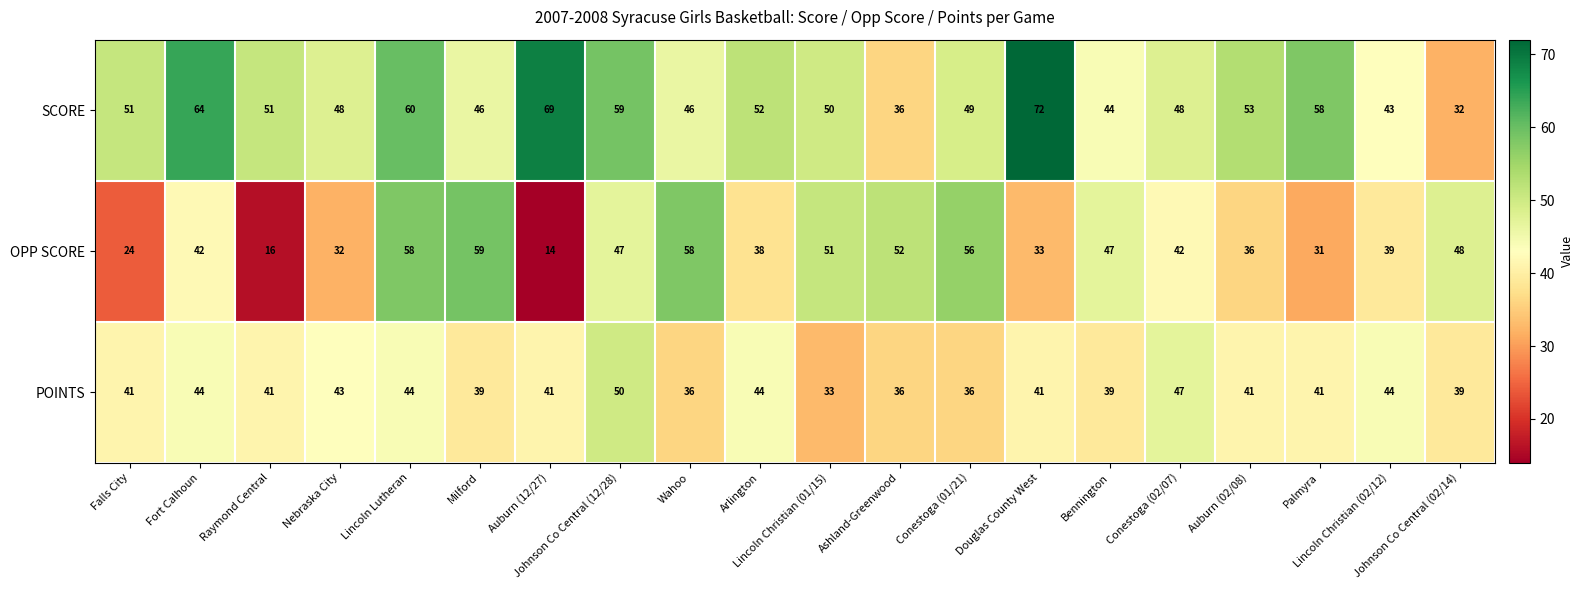

What is the sum of all SCORE values?

1031